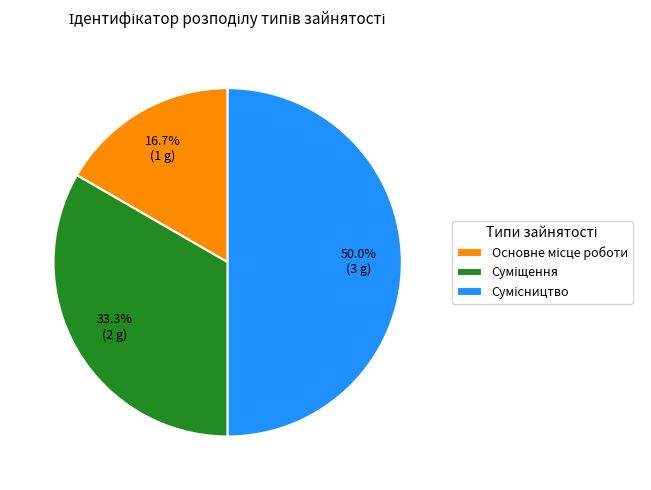

What is the ratio of the value at Сумісництво to the value at Основне місце роботи?

3.0